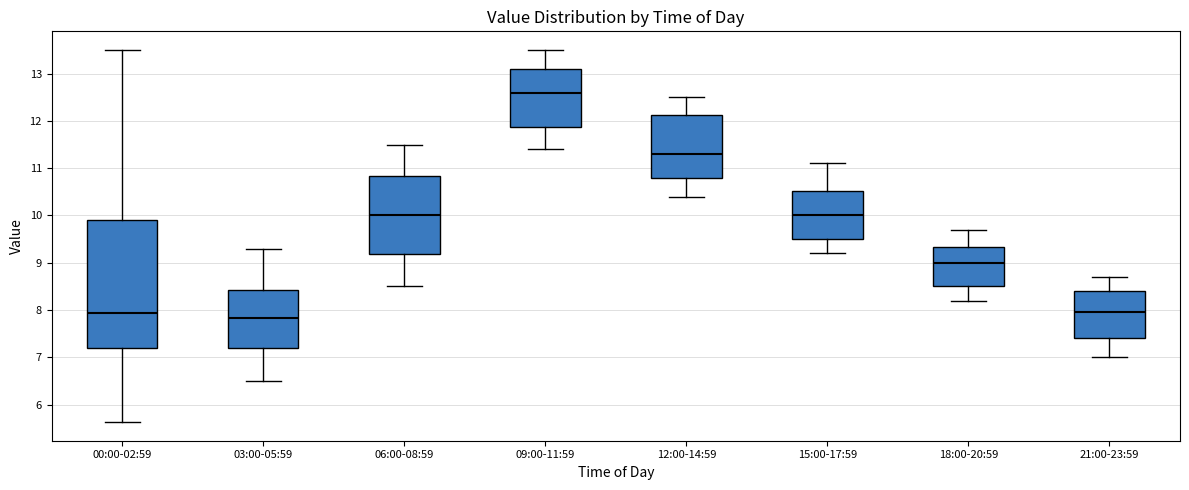

Reading left to right, read every box against the y-axis: the position of its median line, the range the box covers, and the ends of its whiskers. The values are not printed on the chart, so give them approximately, as read against the axis.

00:00-02:59: median 7.9, box 7.2 to 9.9, whiskers 5.6 to 13.5
03:00-05:59: median 7.8, box 7.2 to 8.4, whiskers 6.5 to 9.3
06:00-08:59: median 10.0, box 9.2 to 10.8, whiskers 8.5 to 11.5
09:00-11:59: median 12.6, box 11.9 to 13.1, whiskers 11.4 to 13.5
12:00-14:59: median 11.3, box 10.8 to 12.1, whiskers 10.4 to 12.5
15:00-17:59: median 10.0, box 9.5 to 10.5, whiskers 9.2 to 11.1
18:00-20:59: median 9.0, box 8.5 to 9.3, whiskers 8.2 to 9.7
21:00-23:59: median 8.0, box 7.4 to 8.4, whiskers 7.0 to 8.7